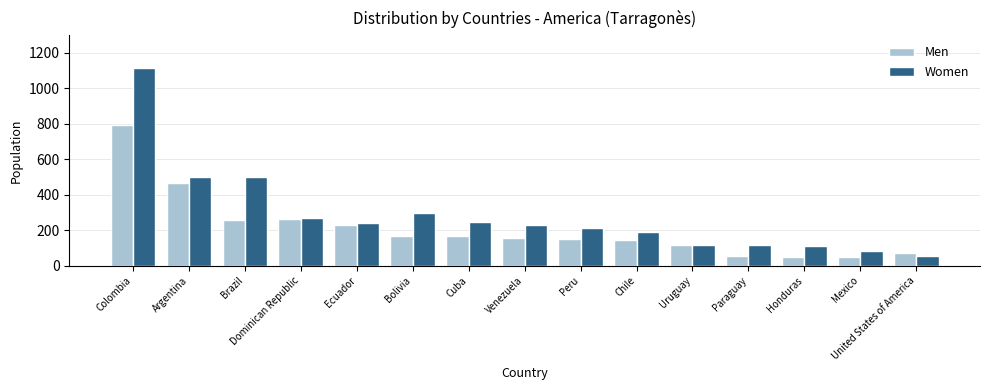

What is the label of the 3rd bar from the left?

Brazil